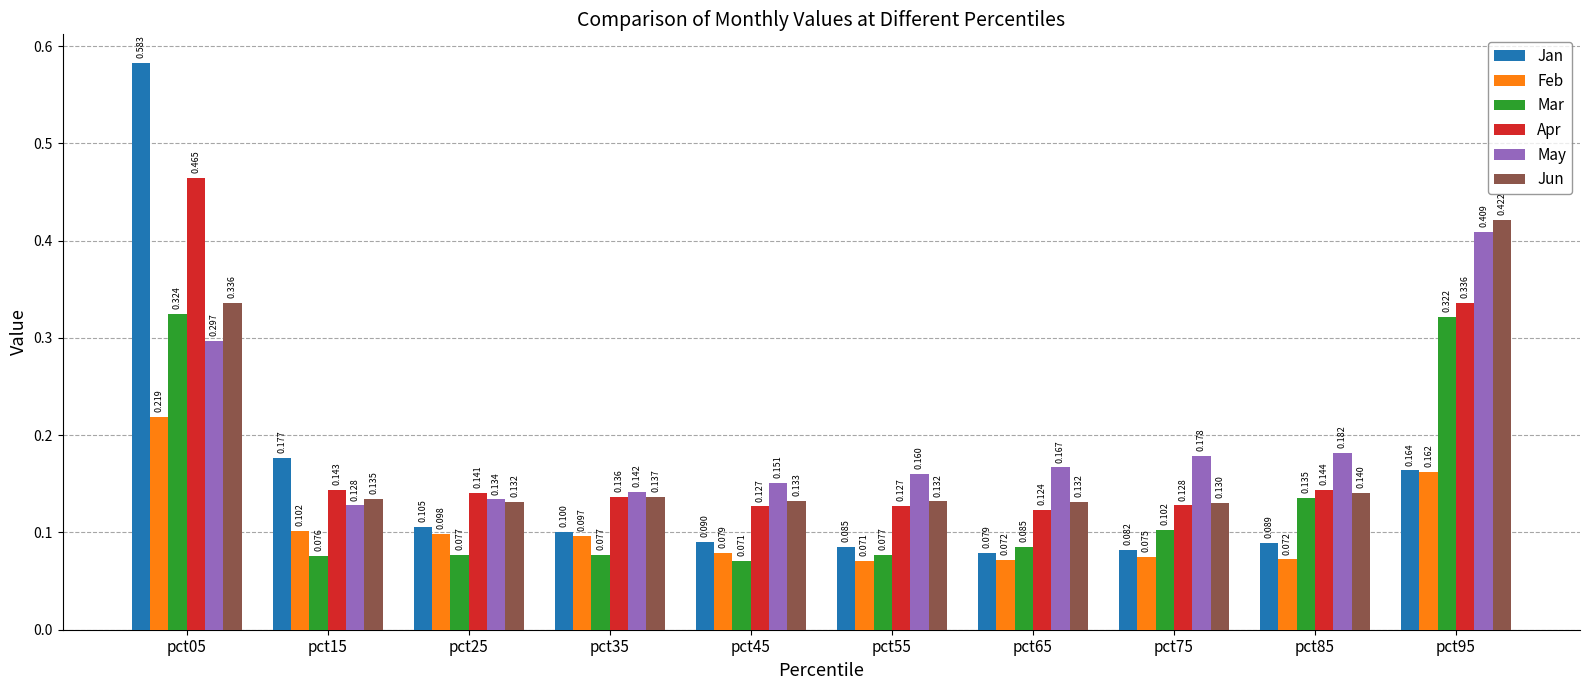

Where is Apr nearest to the value 0?

pct65